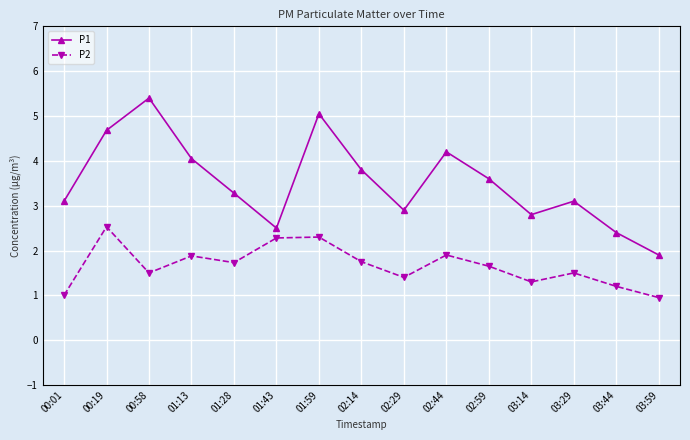

At which label does P2 reach its peak?

00:19